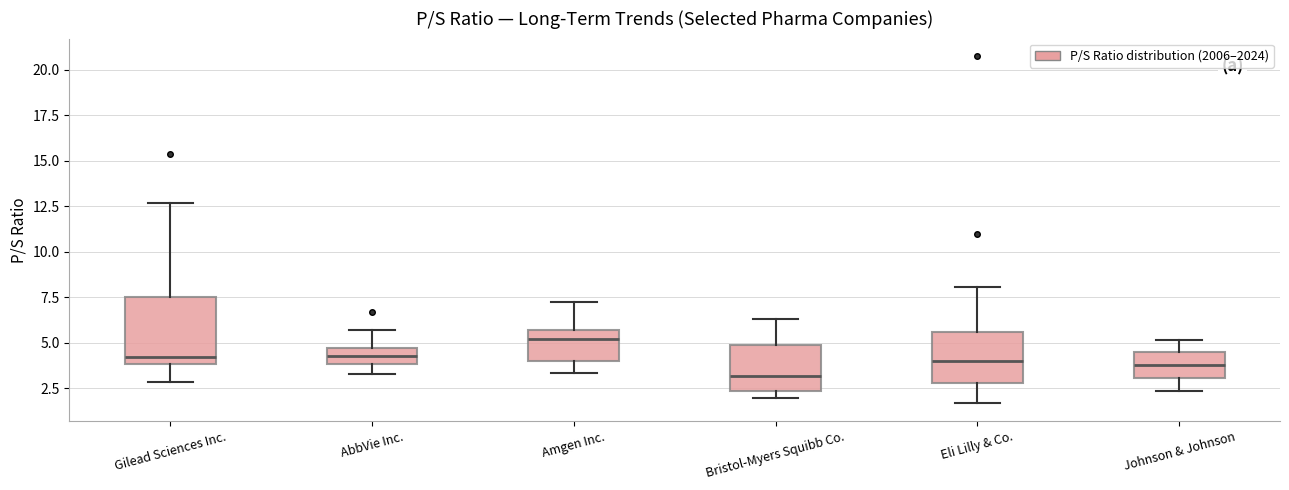

Reading left to right, transcribe this box plot: for each box, give where its median line is, the range the box spans, and where its two whiskers end, as read against the y-axis. The values are not printed on the chart, so give them approximately, as read against the axis.

Gilead Sciences Inc.: median 4.0 (just above the box's lower edge), box 4.0 to 7.5, whiskers 3.0 to 12.5
AbbVie Inc.: median 4.5 (inside the box), box 4.0 to 4.5, whiskers 3.5 to 5.5
Amgen Inc.: median 5.0, box 4.0 to 5.5, whiskers 3.5 to 7.0
Bristol-Myers Squibb Co.: median 3.0, box 2.5 to 5.0, whiskers 2.0 to 6.5
Eli Lilly & Co.: median 4.0, box 3.0 to 5.5, whiskers 1.5 to 8.0
Johnson & Johnson: median 4.0, box 3.0 to 4.5, whiskers 2.5 to 5.0